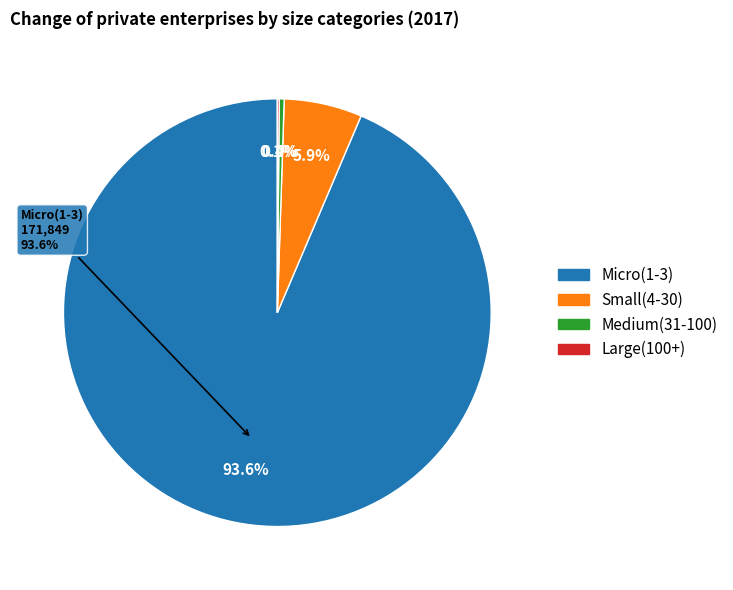

How many segments does this pie chart have?

4